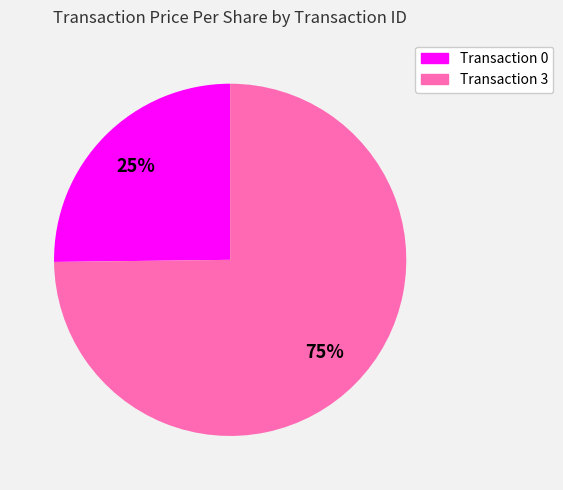

Does any single category account for the majority?

Yes